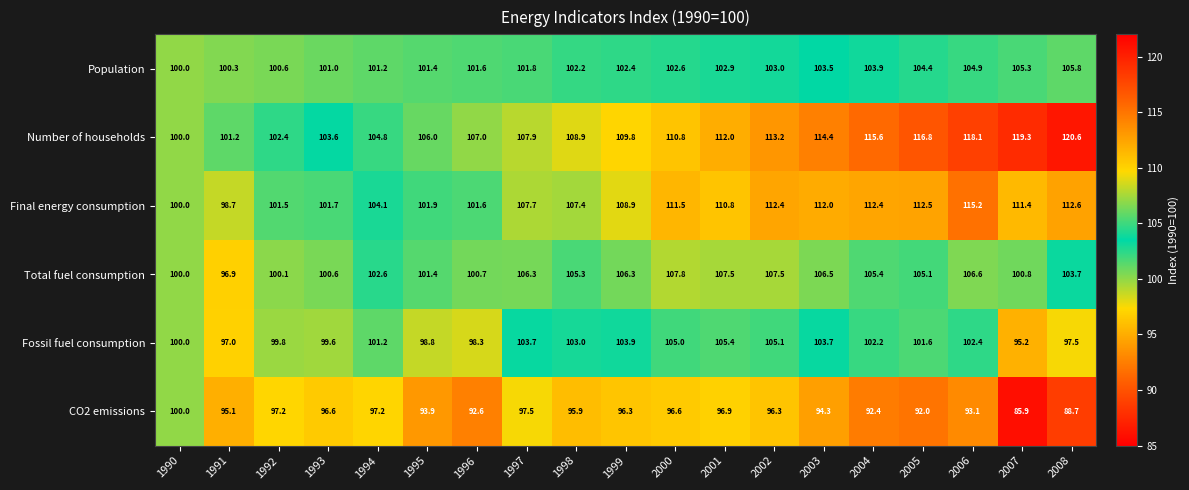

What is the total value across all series at 1992?

601.6